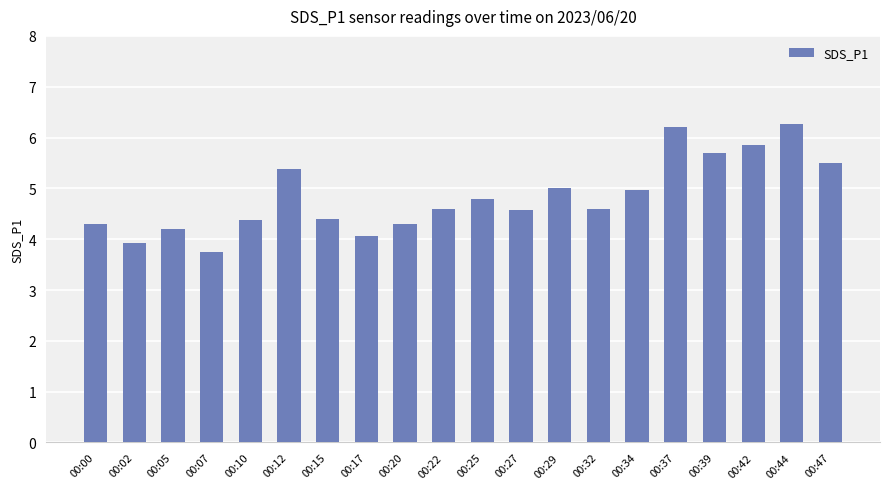

Does the chart contain any negative values?

No